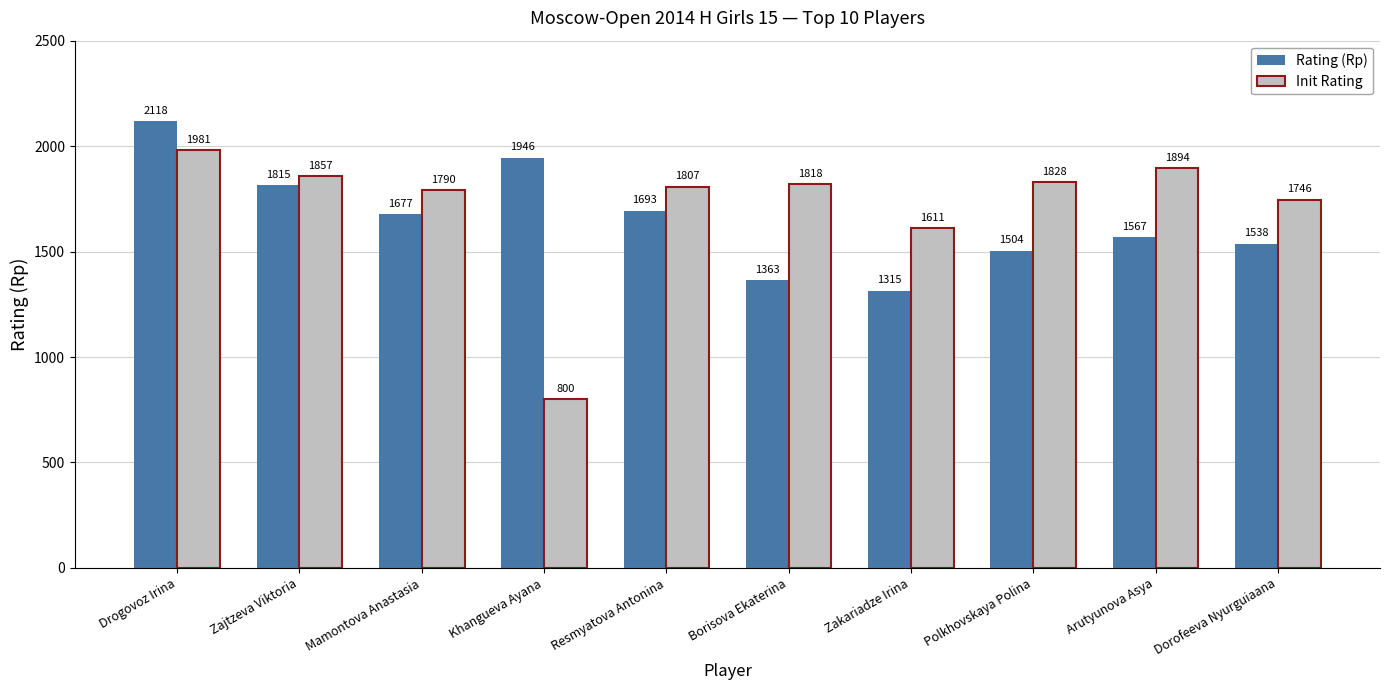

What is the total value across all series at Polkhovskaya Polina?

3332